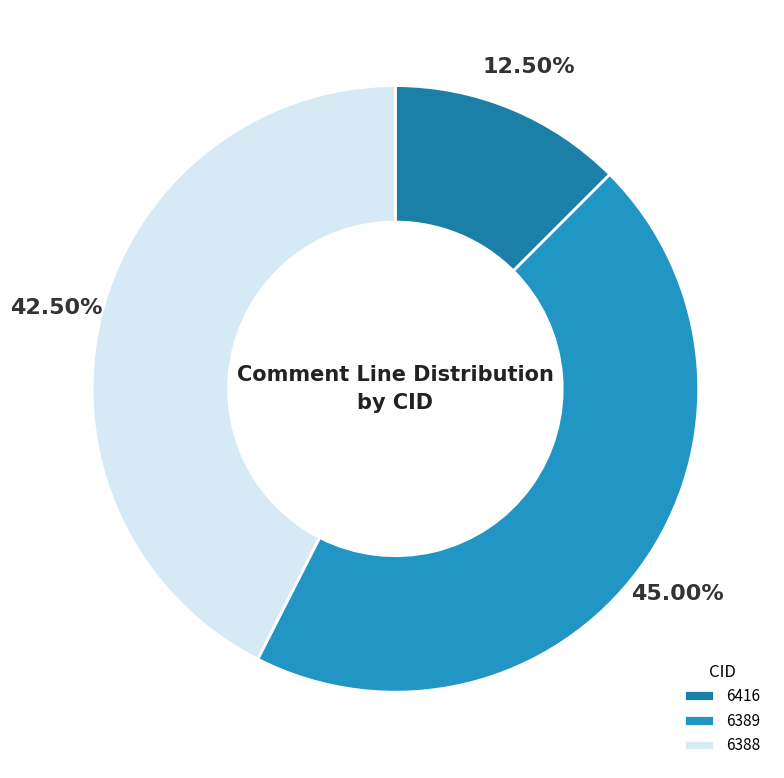

What percentage do 6388 and 6389 together represent?

87.5%